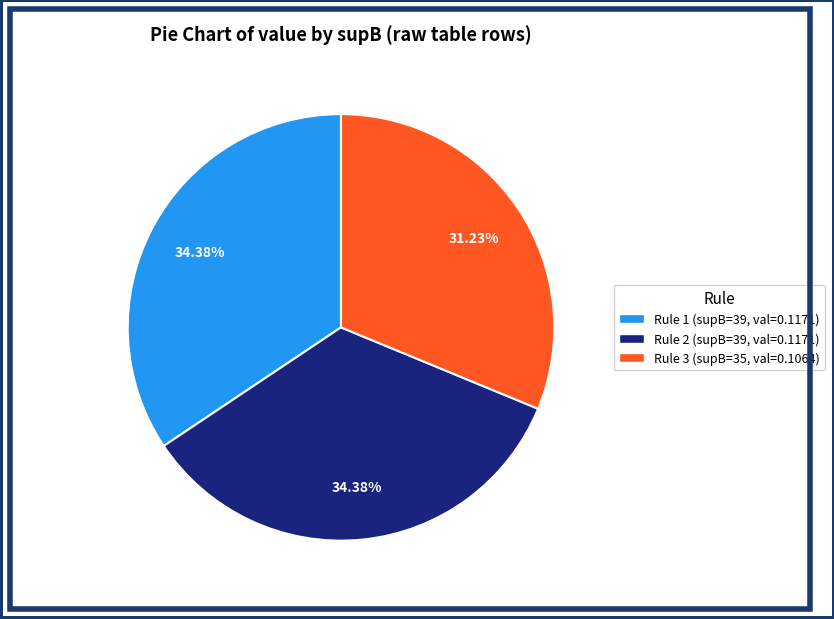

How many slices are in this pie chart?

3